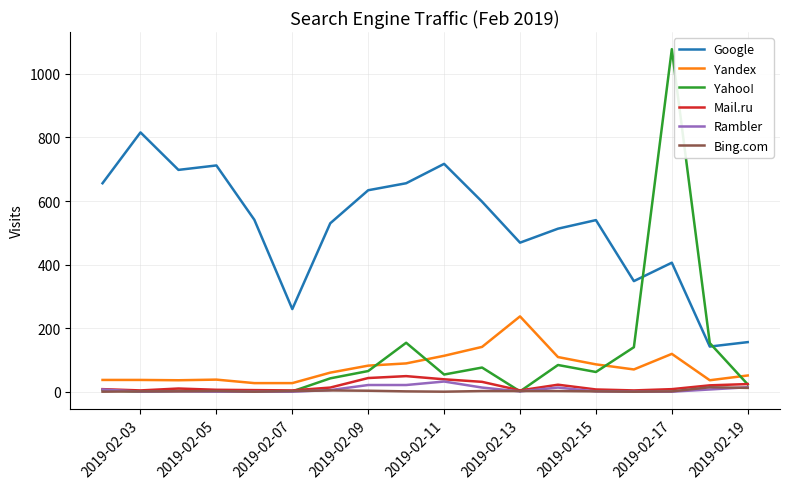

Which series has the largest total across all categories?

Google